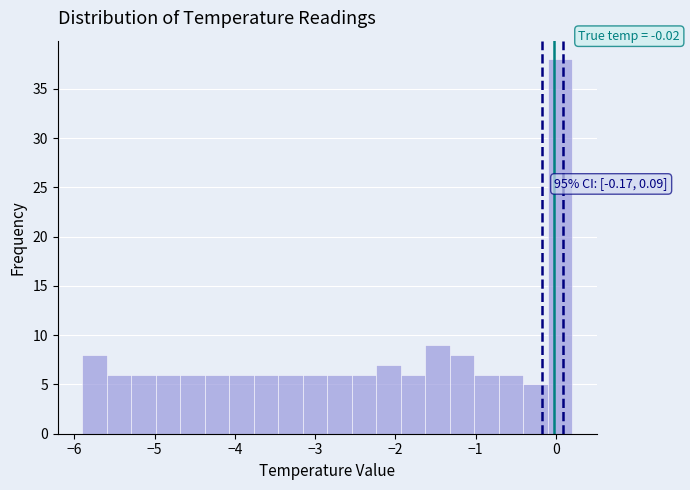

Read against the x-axis, roughly where is the centre of the tallest bar?

0.0